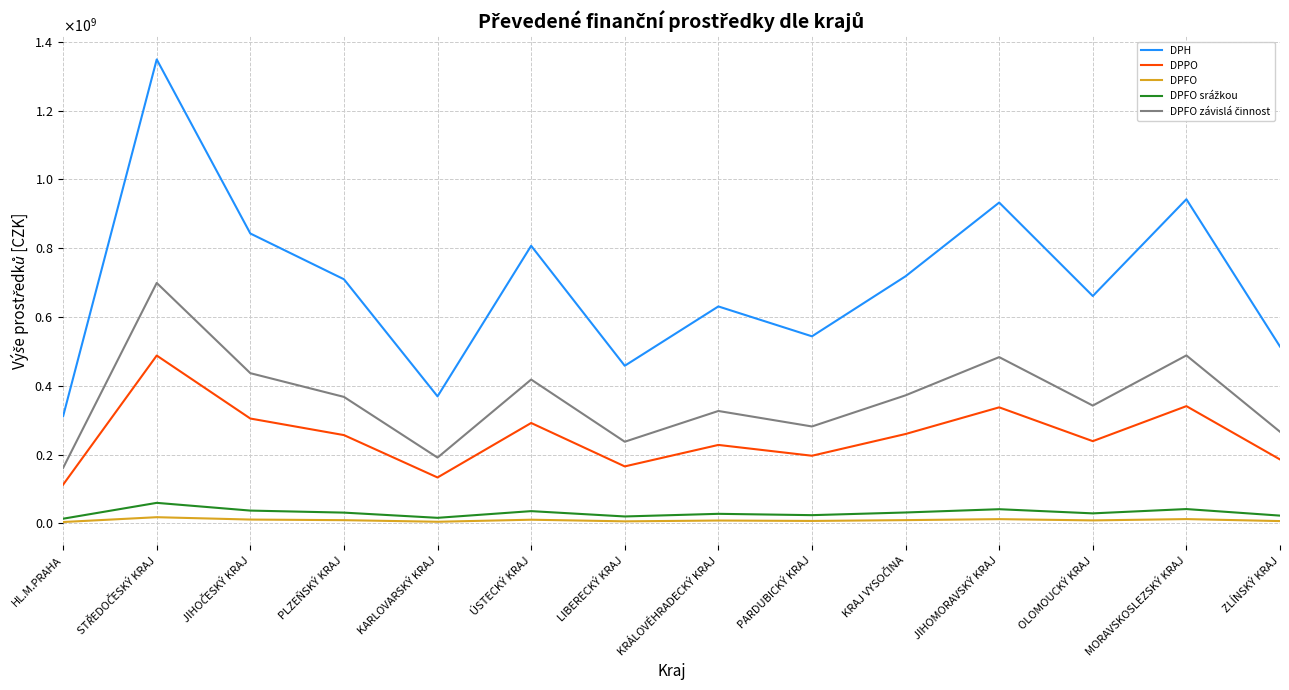

True or false: DPFO has a value of 12597751 at JIHOMORAVSKÝ KRAJ.

True